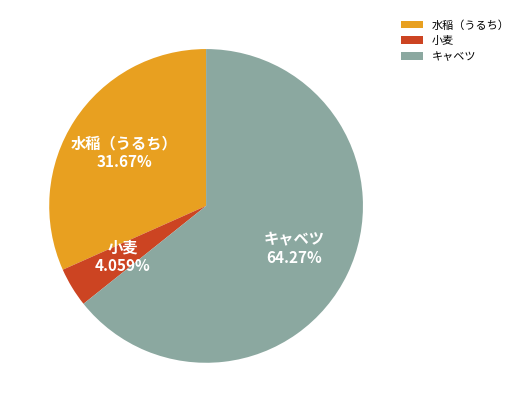

Which has a higher value, 小麦 or キャベツ?

キャベツ